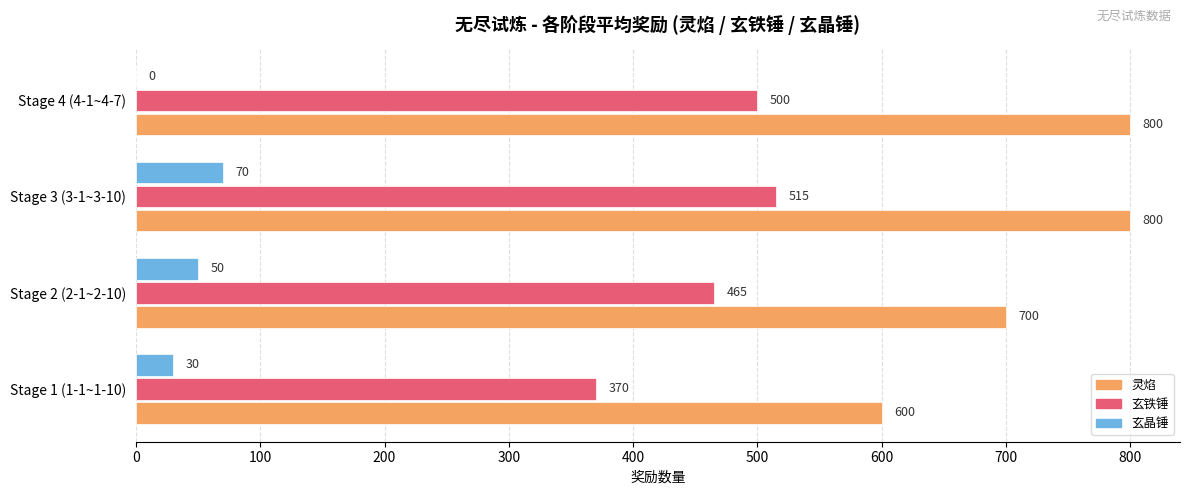

What is the total value across all series at Stage 4 (4-1~4-7)?

1300